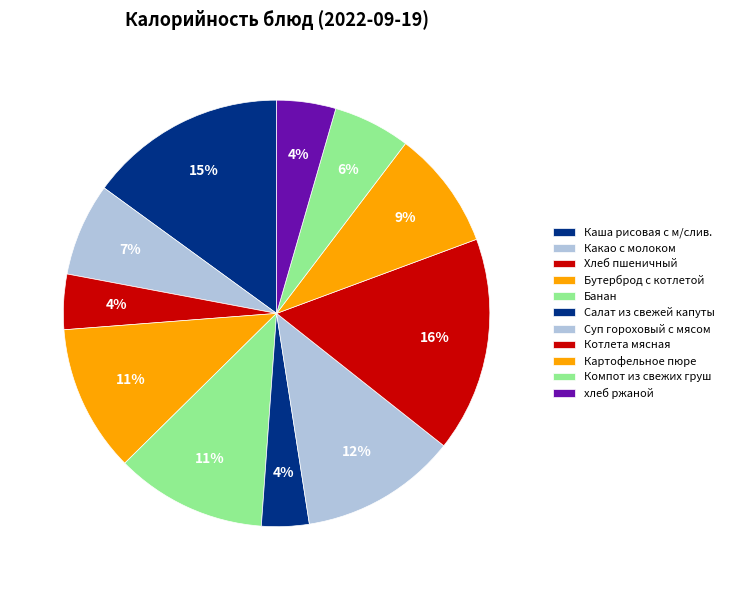

How many segments does this pie chart have?

11